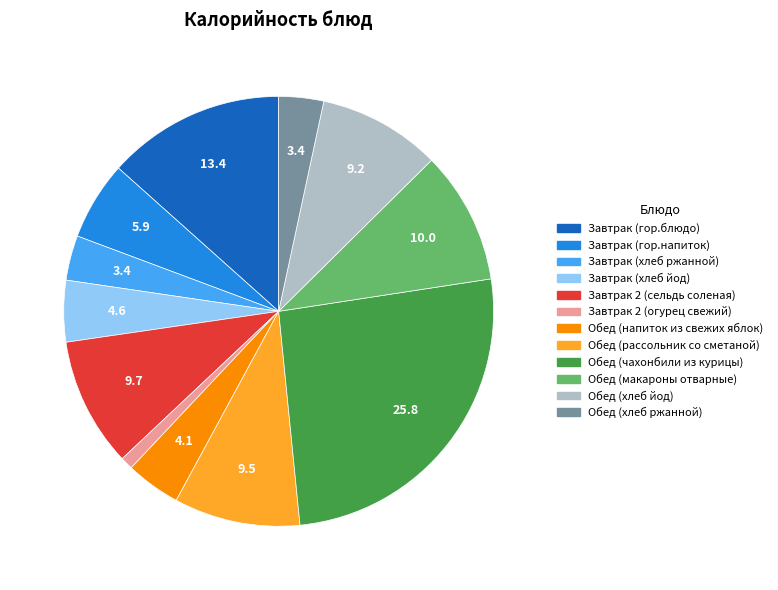

Is Завтрак 2 (сельдь соленая) the majority of the pie?

No